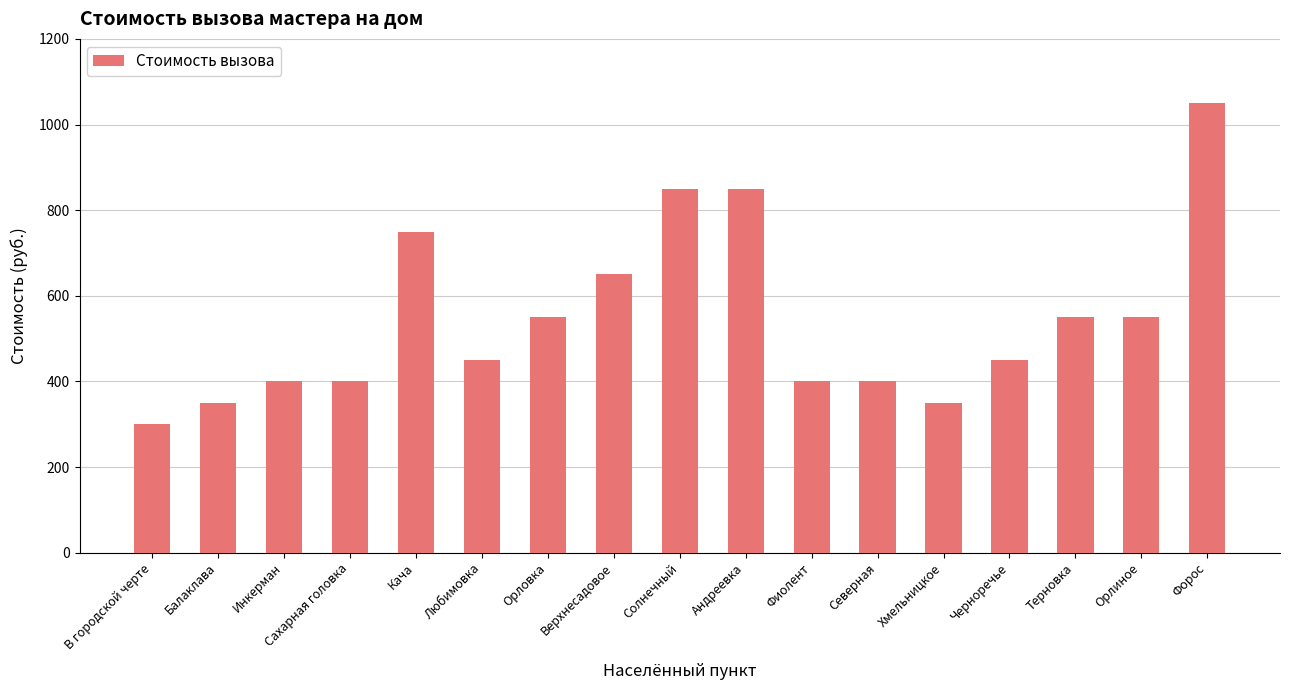

Approximately how many times larger is the value at Сахарная головка compared to Любимовка?

0.9